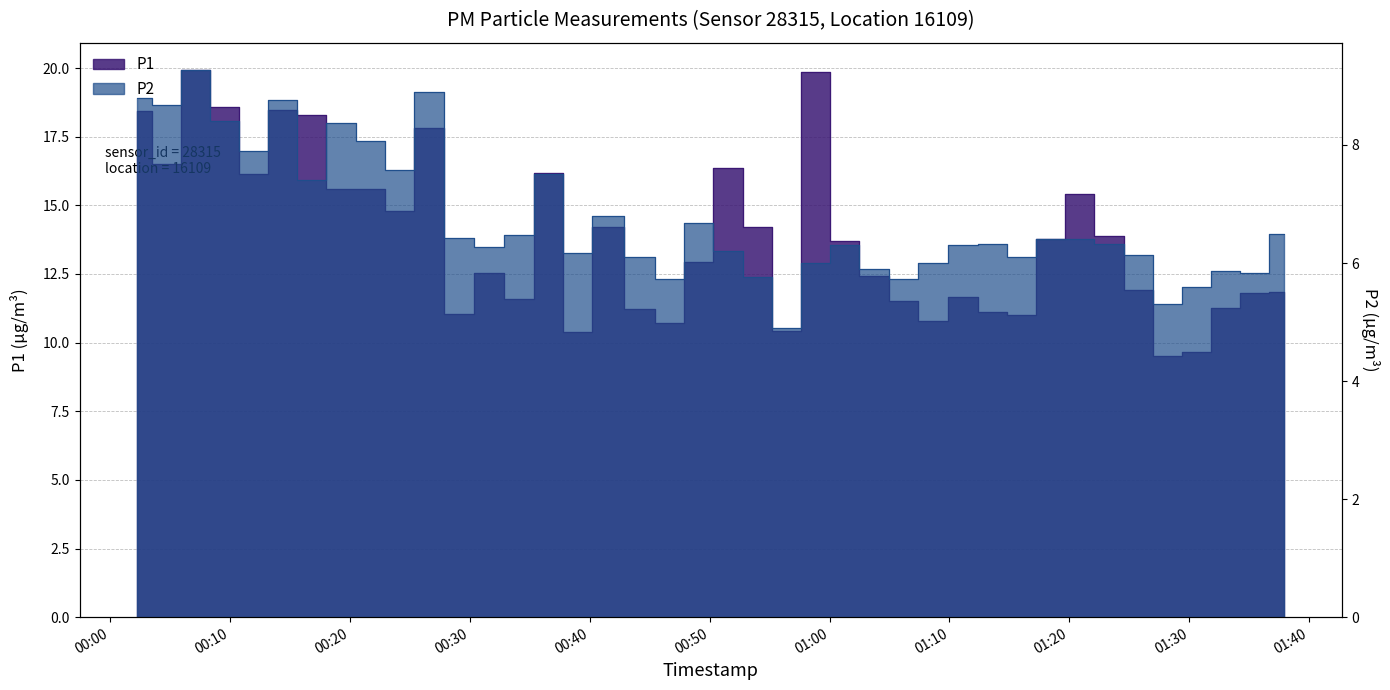

List the labels in order of P2 value, smallest first.

2022-12-18T00:56:24, 2022-12-18T01:28:09, 2022-12-18T01:30:35, 2022-12-18T00:46:40, 2022-12-18T01:06:11, 2022-12-18T00:53:58, 2022-12-18T01:35:26, 2022-12-18T01:33:00, 2022-12-18T01:03:42, 2022-12-18T00:58:50, 2022-12-18T01:08:38, 2022-12-18T00:44:13, 2022-12-18T01:16:00, 2022-12-18T01:25:43, 2022-12-18T00:39:00, 2022-12-18T00:51:32, 2022-12-18T00:31:39, 2022-12-18T01:01:16, 2022-12-18T01:11:07, 2022-12-18T01:13:35, 2022-12-18T01:23:18, 2022-12-18T01:18:26, 2022-12-18T01:20:52, 2022-12-18T00:29:04, 2022-12-18T00:34:06, 2022-12-18T01:37:55, 2022-12-18T00:49:06, 2022-12-18T00:41:27, 2022-12-18T00:16:50, 2022-12-18T00:36:34, 2022-12-18T00:24:09, 2022-12-18T00:11:59, 2022-12-18T00:21:42, 2022-12-18T00:19:16, 2022-12-18T00:09:33, 2022-12-18T00:04:42, 2022-12-18T00:14:24, 2022-12-18T00:02:16, 2022-12-18T00:26:36, 2022-12-18T00:07:07